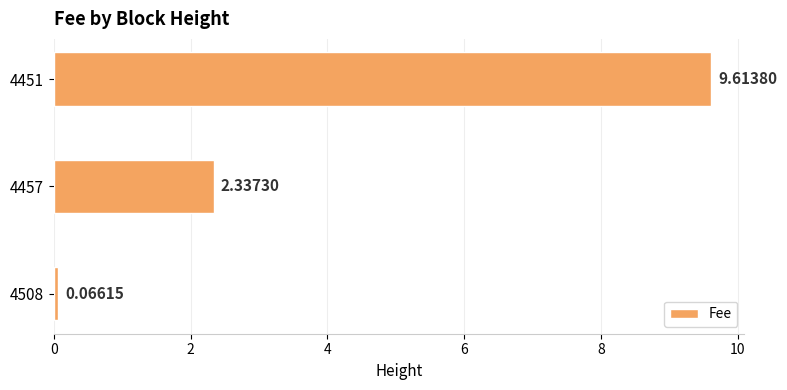

List the labels in order of value, smallest first.

4508, 4457, 4451